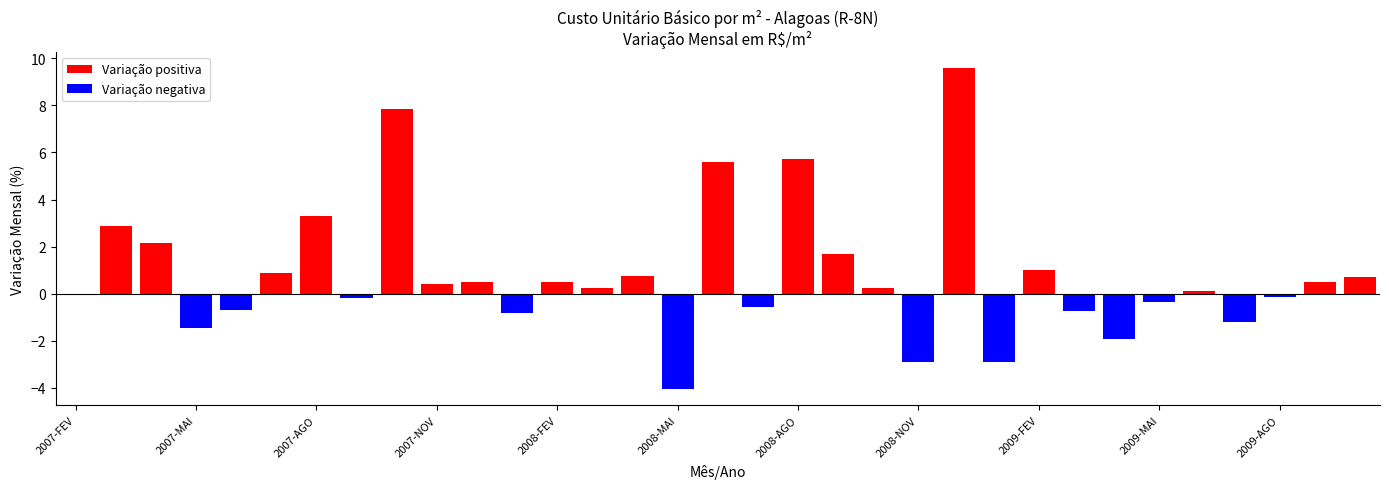

What is the maximum value shown in the chart?

9.6